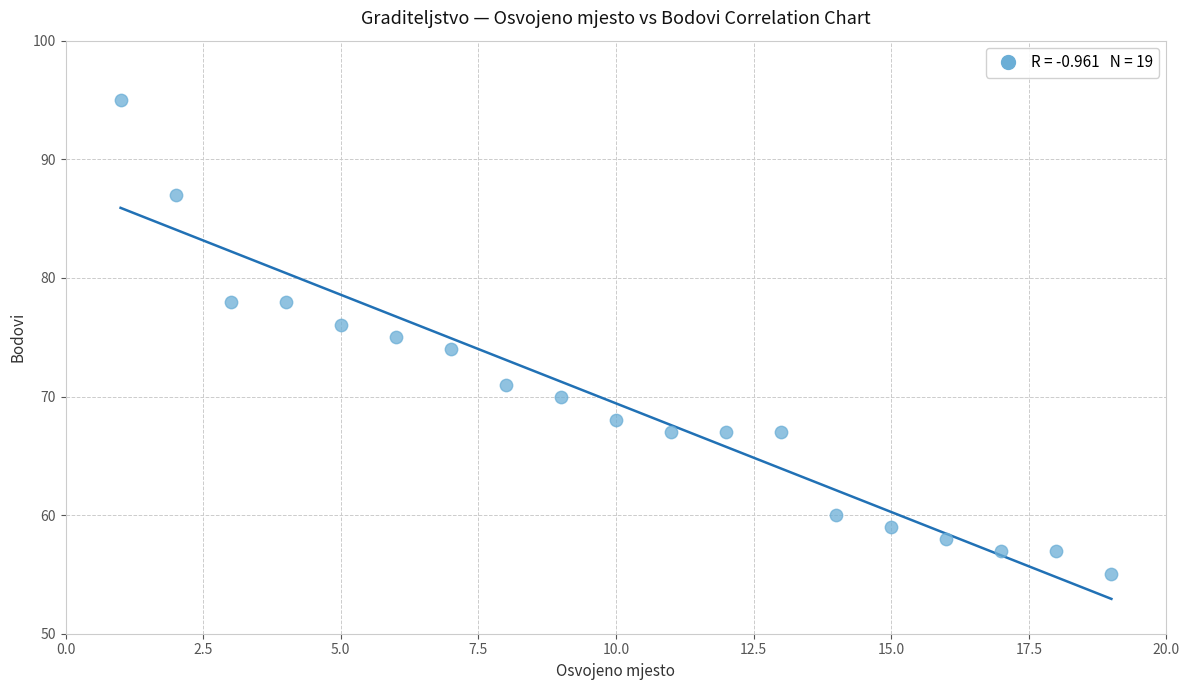

What is the range of X values (max minus min)?

18